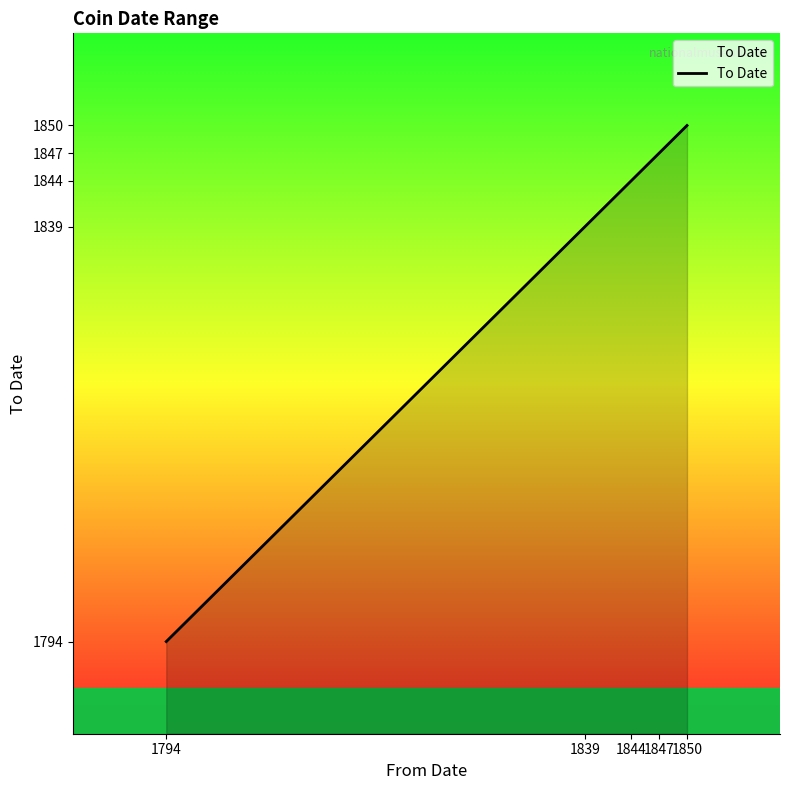

Reading left to right, transcribe all the data shown in this chart.

1794	1839	1844	1847	1850